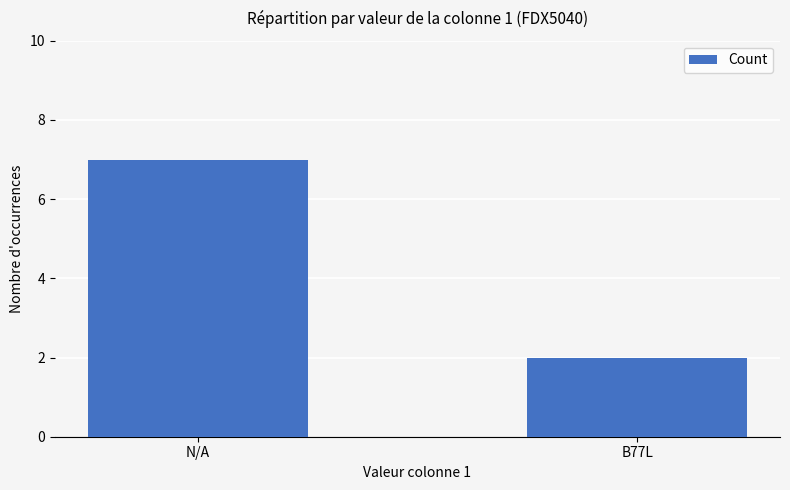

Which has a higher value, B77L or N/A?

N/A